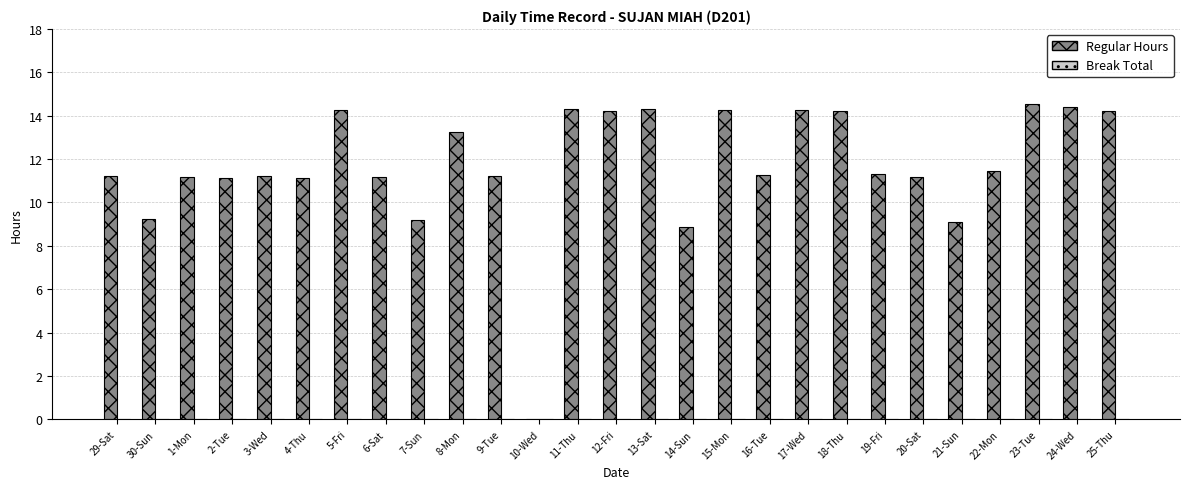

What is the sum of all values?

316.1